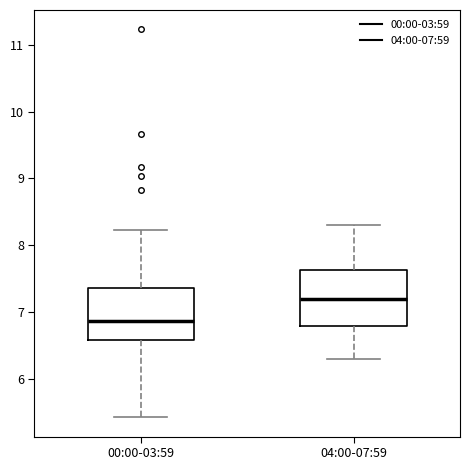

Reading left to right, transcribe this box plot: for each box, give where its median line is, the range the box spans, and where its two whiskers end, as read against the y-axis. The values are not printed on the chart, so give them approximately, as read against the axis.

00:00-03:59: median 6.9, box 6.6 to 7.4, whiskers 5.4 to 8.2
04:00-07:59: median 7.2, box 6.8 to 7.6, whiskers 6.3 to 8.3